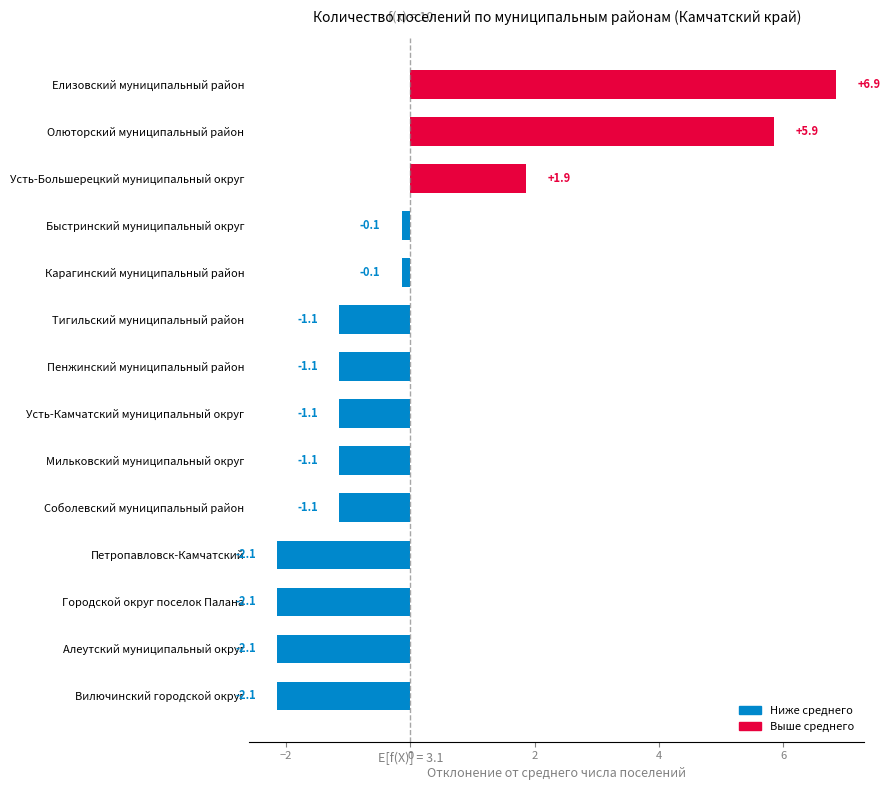

Reading top to bottom, list all the values displayed in this chart.

6.9	5.9	1.9	-0.1	-0.1	-1.1	-1.1	-1.1	-1.1	-1.1	-2.1	-2.1	-2.1	-2.1